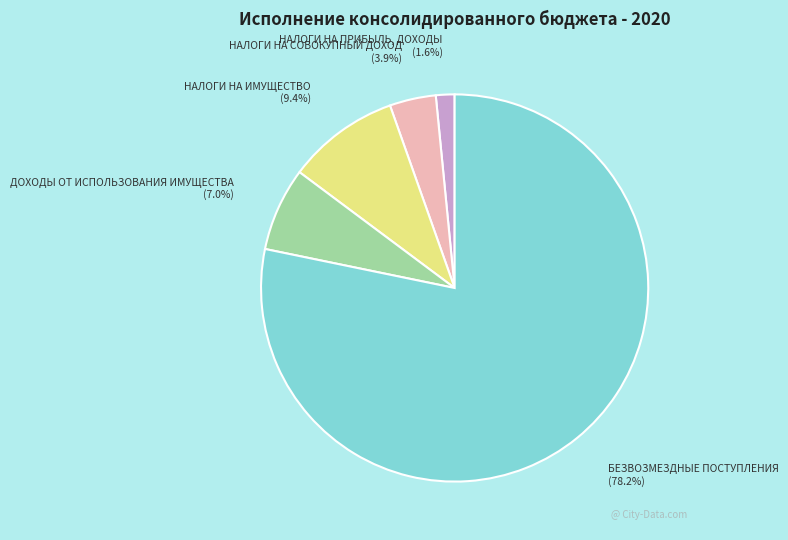

Which category has the biggest portion of the pie?

БЕЗВОЗМЕЗДНЫЕ ПОСТУПЛЕНИЯ